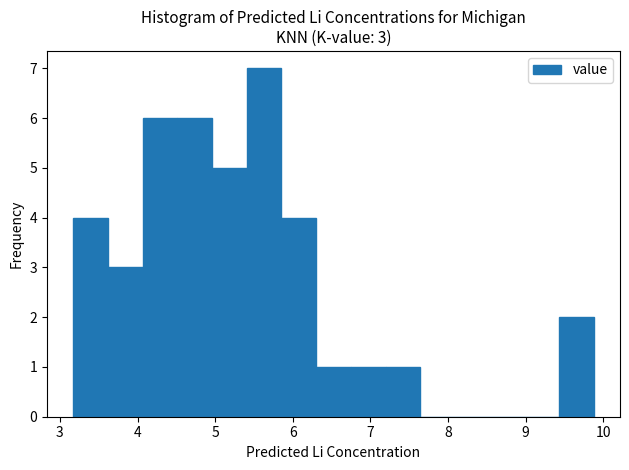

Which range on the x-axis has the tallest bar?

5.4 to 5.9